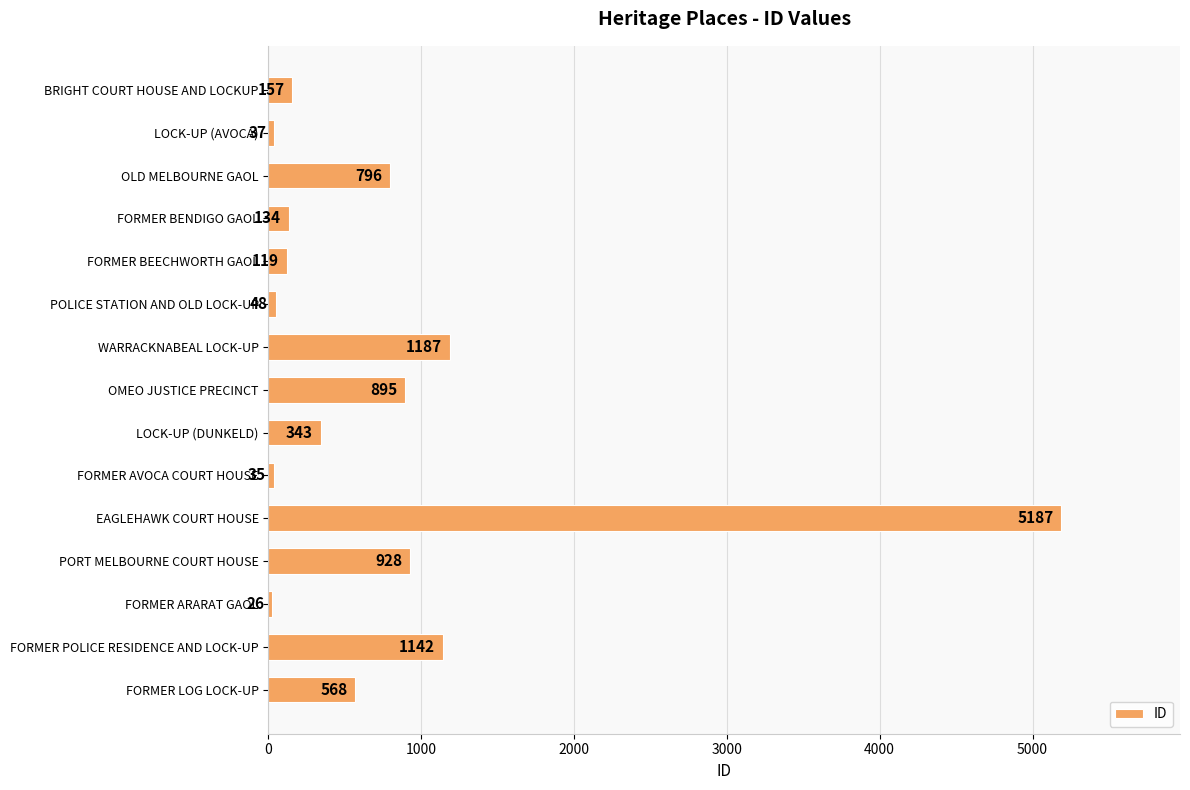

How many distinct data groups are displayed?

1